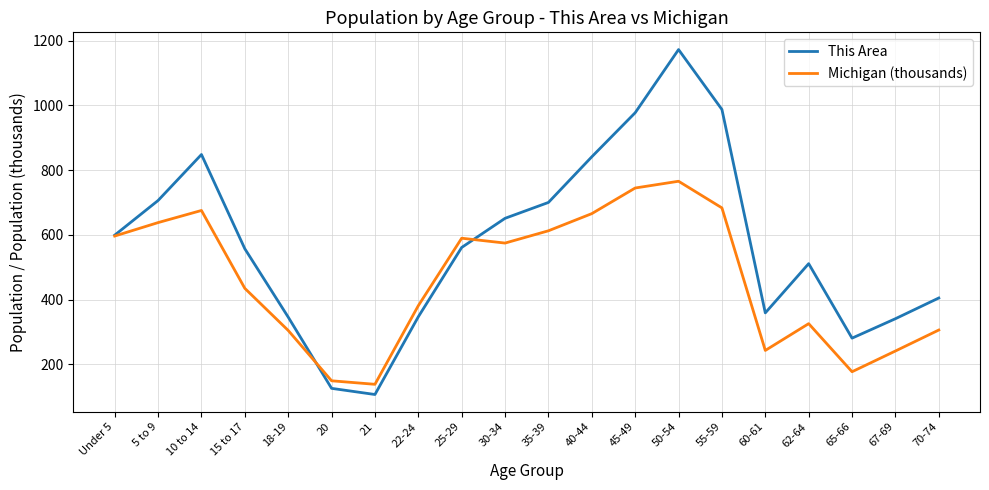

True or false: Michigan (thousands) has more than 0 interior local peaks.

True